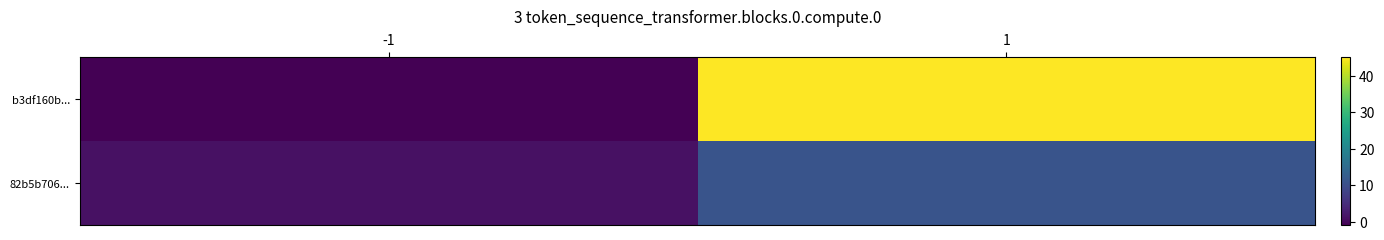

Which series has the widest spread of values?

b3df160b...